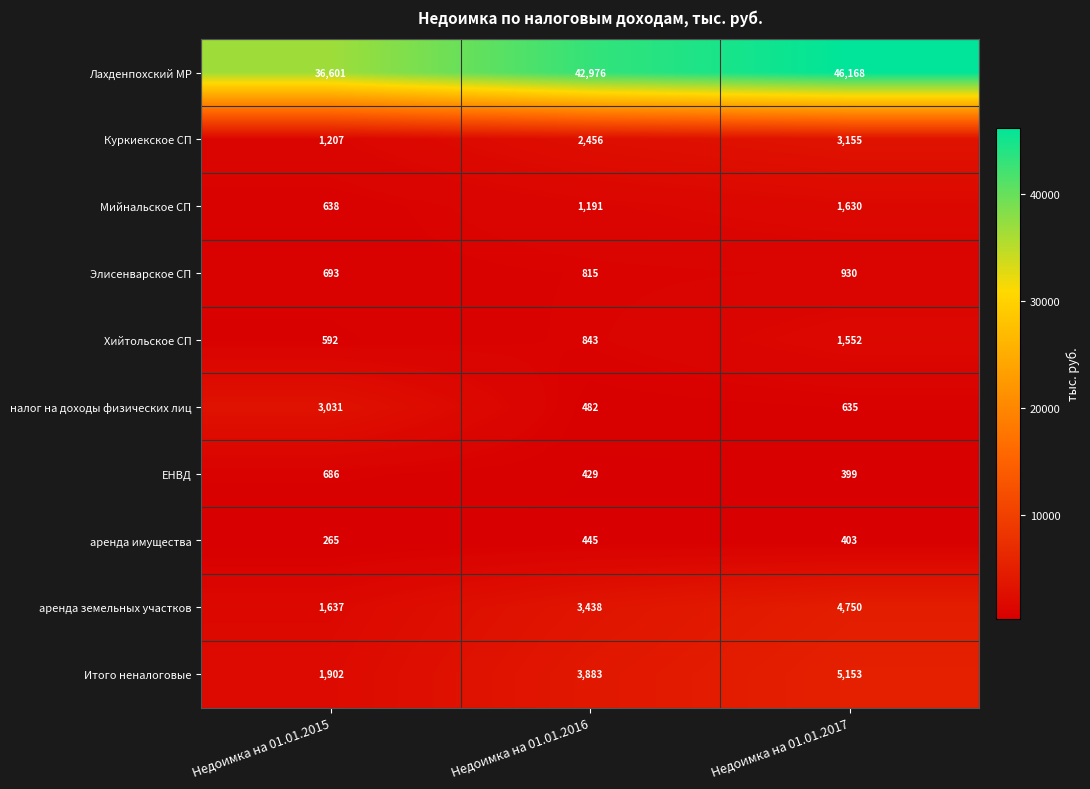

Reading right to left, extract all data points from this chart.

Лахденпохский МР: 46168	42976	36601
Куркиекское СП: 3155	2456	1207
Мийнальское СП: 1630	1191	638
Элисенварское СП: 930	815	693
Хийтольское СП: 1552	843	592
налог на доходы физических лиц: 635	482	3031
ЕНВД: 399	429	686
аренда имущества: 403	445	265
аренда земельных участков: 4750	3438	1637
Итого неналоговые: 5153	3883	1902